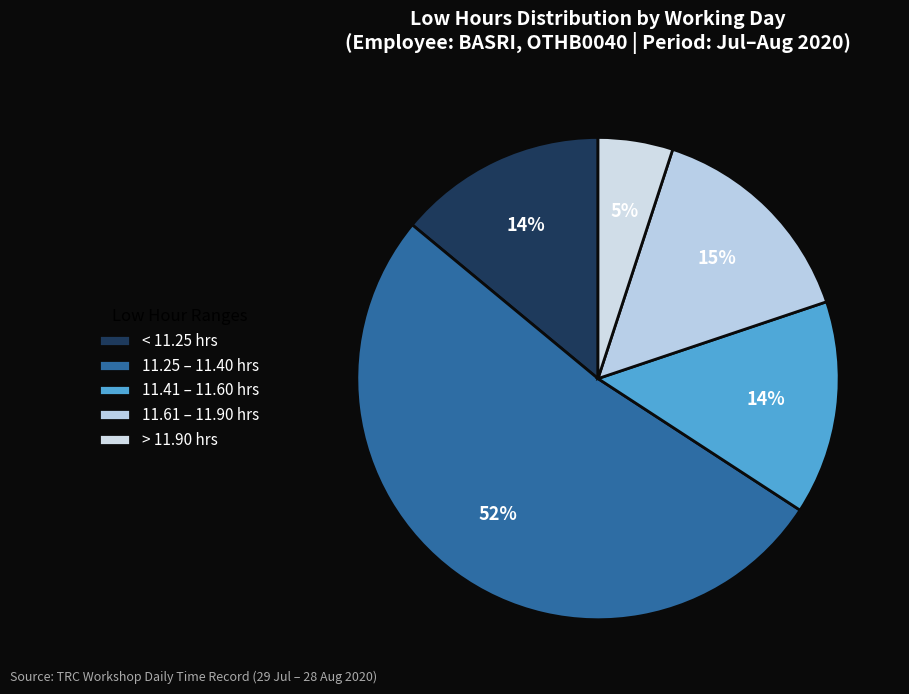

Which slice is the smallest?

> 11.90 hrs